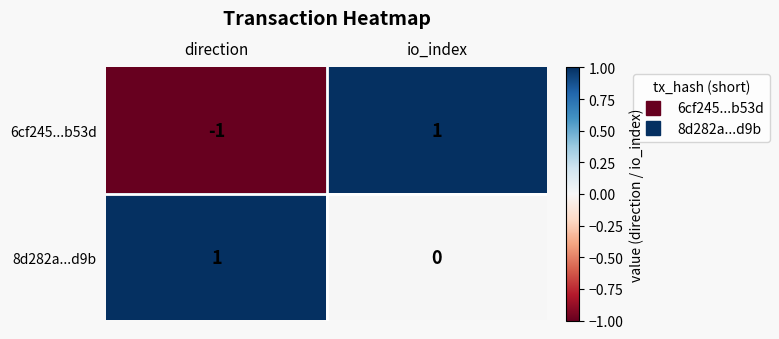

Where is 8d282a...d9b nearest to the value 0?

io_index